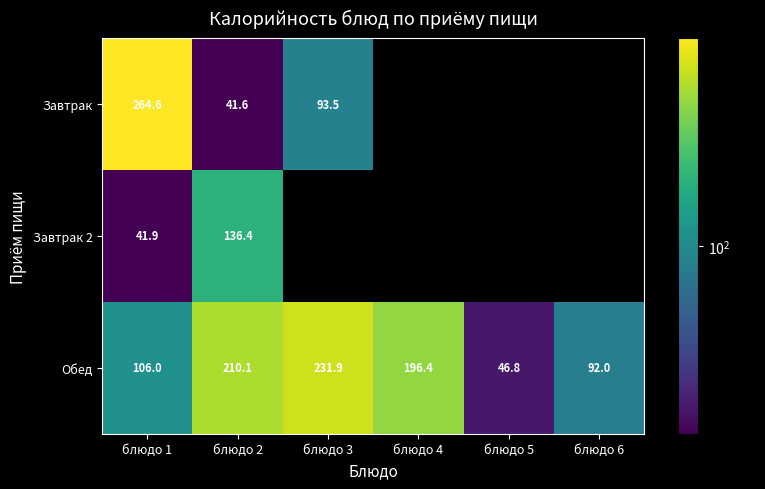

How many data points in Обед are less than 196?

3